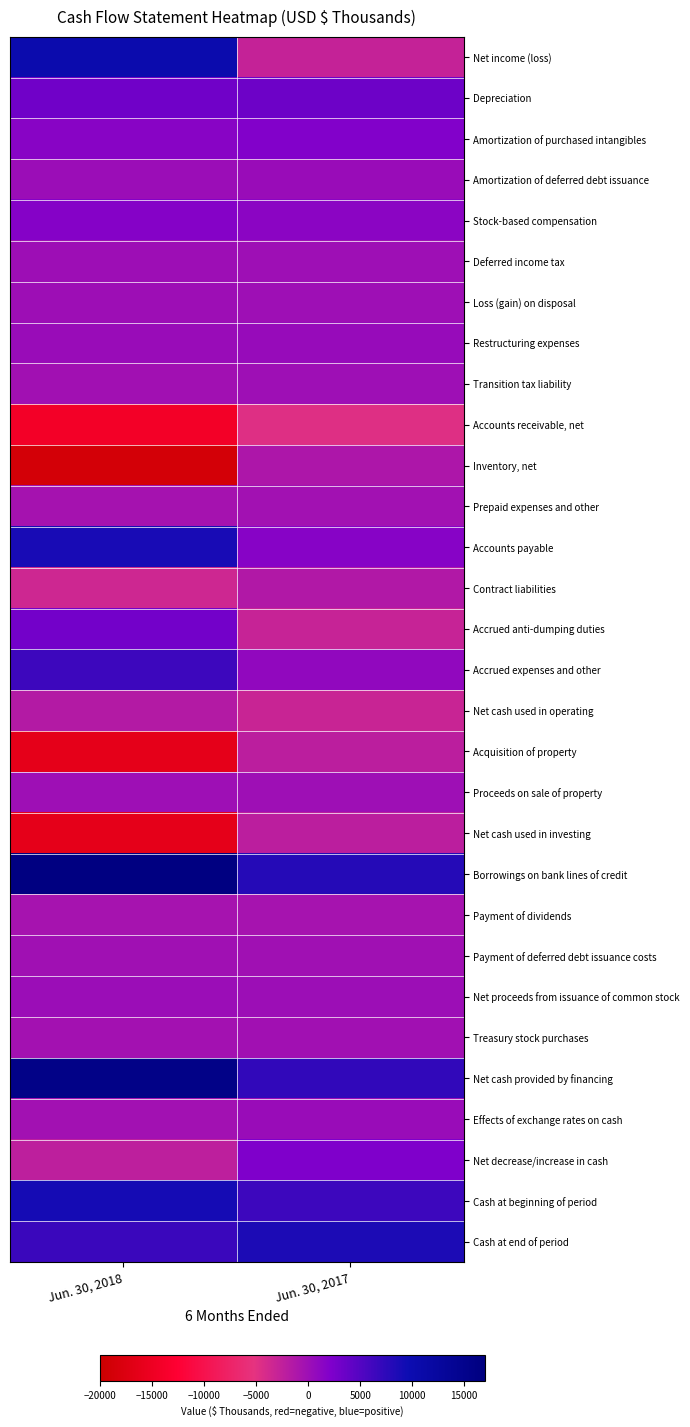

Reading left to right, list all the values displayed in this chart.

Net income (loss): Jun. 30, 2018=10292	Jun. 30, 2017=-2832
Depreciation: Jun. 30, 2018=3171	Jun. 30, 2017=3387
Amortization of purchased intangibles: Jun. 30, 2018=1596	Jun. 30, 2017=1988
Amortization of deferred debt issuance: Jun. 30, 2018=224	Jun. 30, 2017=328
Stock-based compensation: Jun. 30, 2018=1792	Jun. 30, 2017=1382
Deferred income tax: Jun. 30, 2018=33	Jun. 30, 2017=-7
Loss (gain) on disposal: Jun. 30, 2018=26	Jun. 30, 2017=-21
Restructuring expenses: Jun. 30, 2018=361	Jun. 30, 2017=458
Transition tax liability: Jun. 30, 2018=-268	Jun. 30, 2017=0
Accounts receivable, net: Jun. 30, 2018=-14198	Jun. 30, 2017=-4682
Inventory, net: Jun. 30, 2018=-18790	Jun. 30, 2017=-1069
Prepaid expenses and other: Jun. 30, 2018=-513	Jun. 30, 2017=-316
Accounts payable: Jun. 30, 2018=8813	Jun. 30, 2017=1668
Contract liabilities: Jun. 30, 2018=-3509	Jun. 30, 2017=-1369
Accrued anti-dumping duties: Jun. 30, 2018=2958	Jun. 30, 2017=-2957
Accrued expenses and other: Jun. 30, 2018=6433	Jun. 30, 2017=909
Net cash used in operating: Jun. 30, 2018=-1579	Jun. 30, 2017=-3133
Acquisition of property: Jun. 30, 2018=-16201	Jun. 30, 2017=-2167
Proceeds on sale of property: Jun. 30, 2018=0	Jun. 30, 2017=2
Net cash used in investing: Jun. 30, 2018=-16201	Jun. 30, 2017=-2165
Borrowings on bank lines of credit: Jun. 30, 2018=16625	Jun. 30, 2017=8000
Payment of dividends: Jun. 30, 2018=-593	Jun. 30, 2017=-584
Payment of deferred debt issuance costs: Jun. 30, 2018=-131	Jun. 30, 2017=-133
Net proceeds from issuance of common stock: Jun. 30, 2018=230	Jun. 30, 2017=154
Treasury stock purchases: Jun. 30, 2018=-383	Jun. 30, 2017=-260
Net cash provided by financing: Jun. 30, 2018=15748	Jun. 30, 2017=7177
Effects of exchange rates on cash: Jun. 30, 2018=-322	Jun. 30, 2017=317
Net decrease/increase in cash: Jun. 30, 2018=-2354	Jun. 30, 2017=2196
Cash at beginning of period: Jun. 30, 2018=8983	Jun. 30, 2017=6419
Cash at end of period: Jun. 30, 2018=6629	Jun. 30, 2017=8615